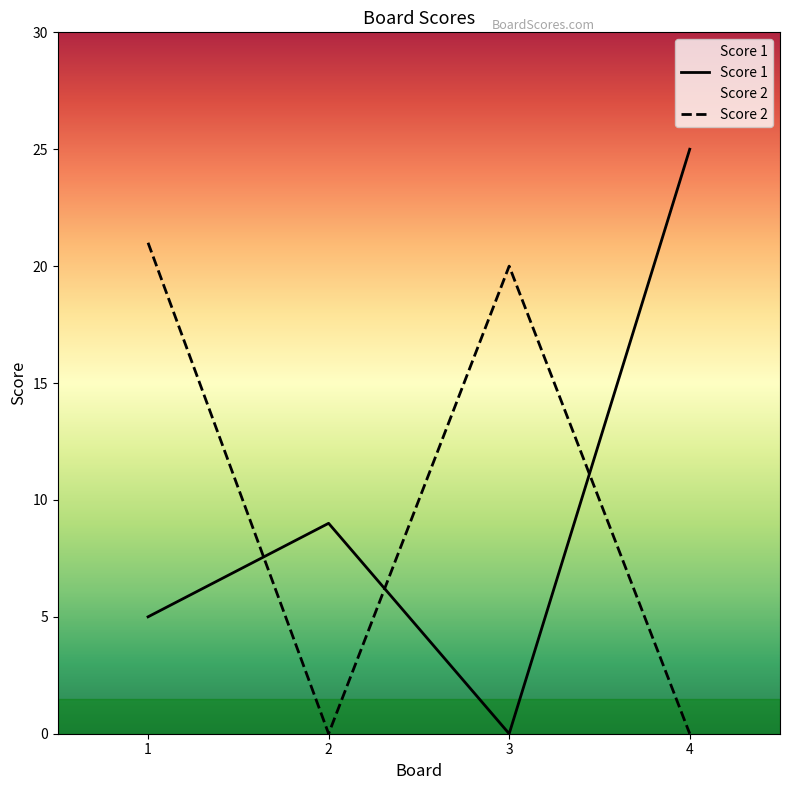

At which category is the sum across all series the highest?

1